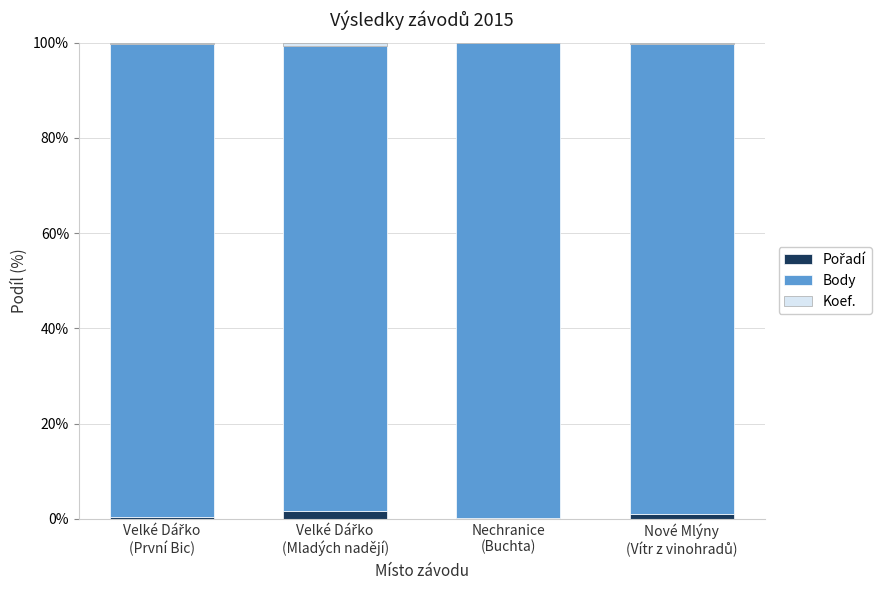

Rank the series at Velké Dářko
(První Bic) from highest to lowest value.

Body, Pořadí, Koef.